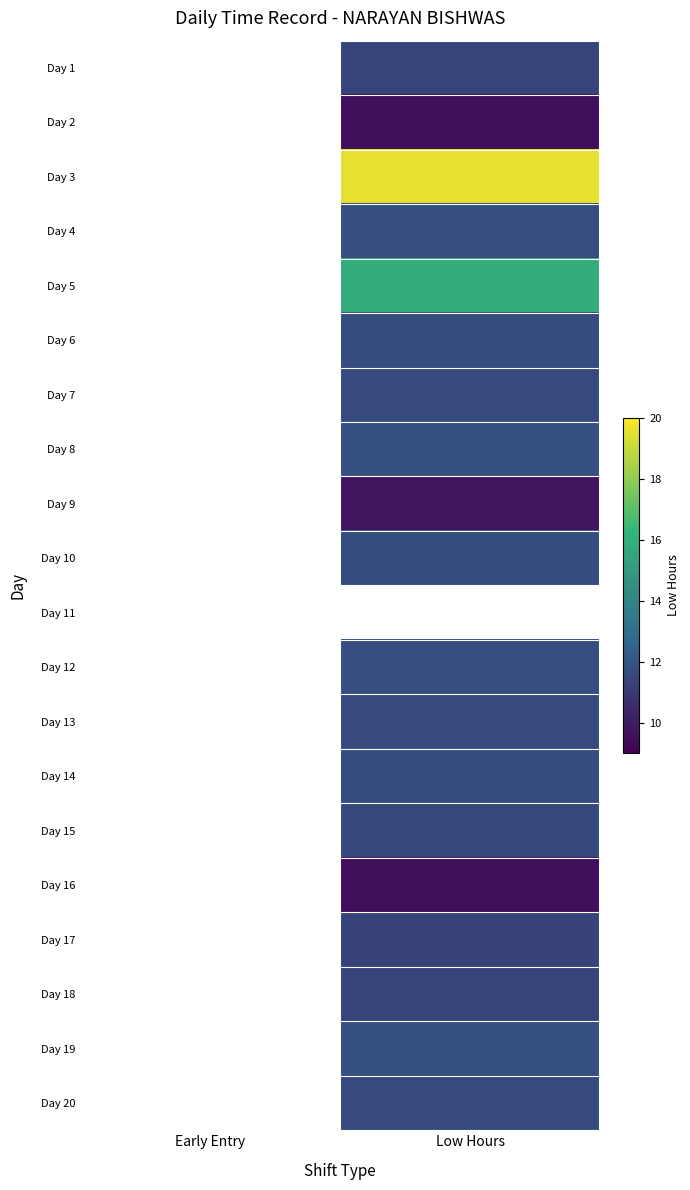

Count the number of categories in the chart.

2